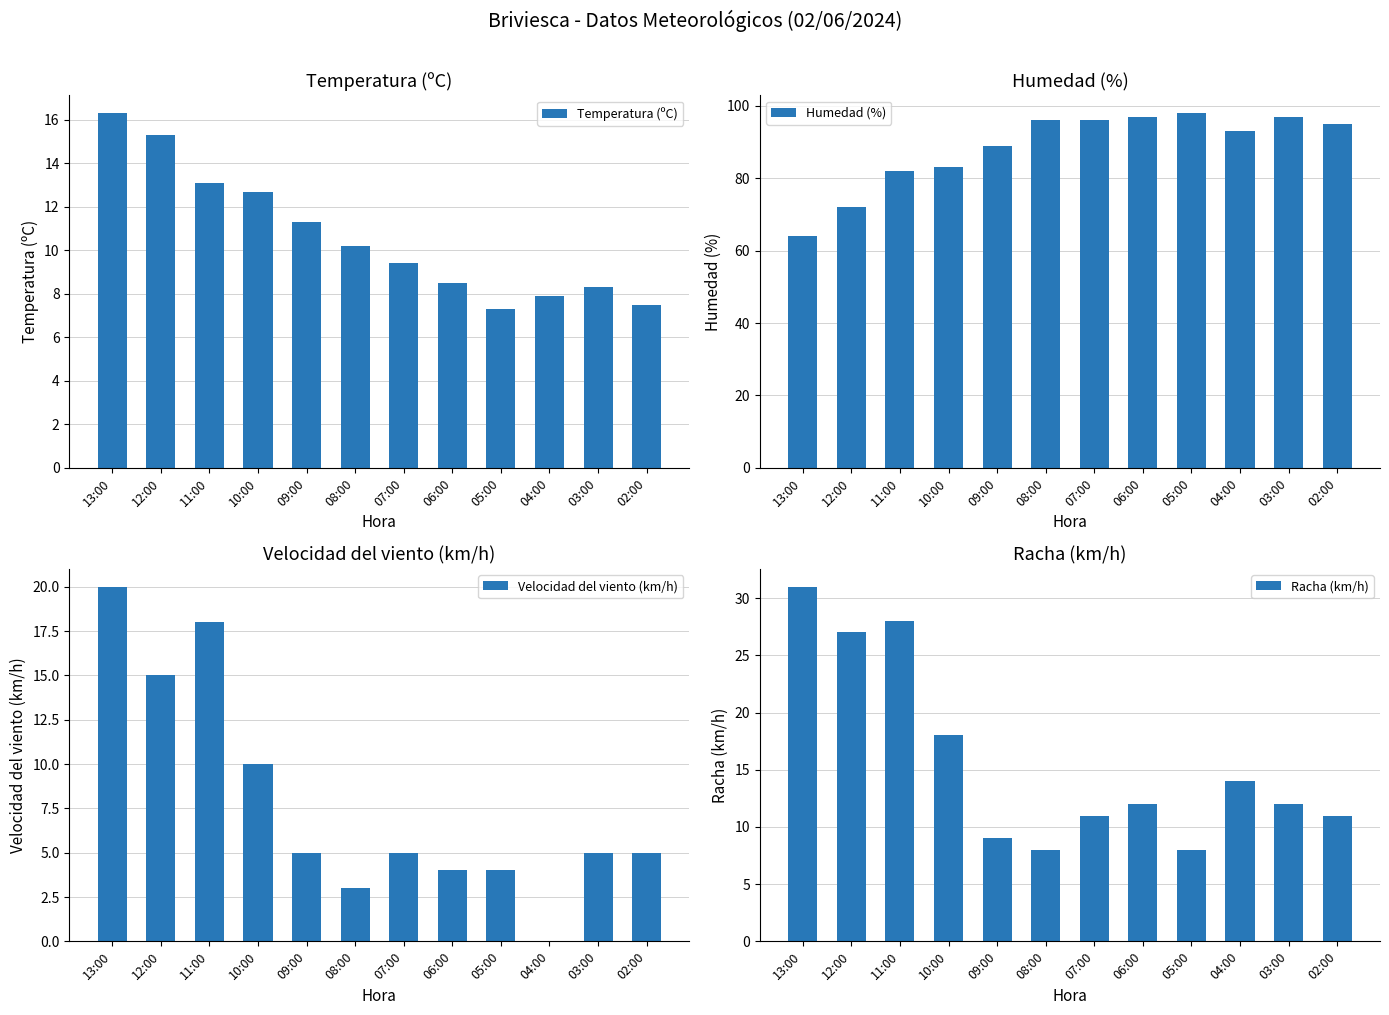

Count the number of categories in the chart.

12